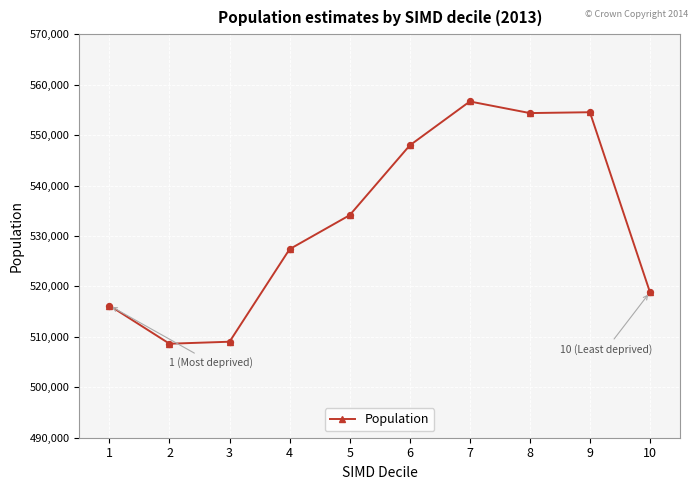

What is the change in value from 7 to 9?

-2132